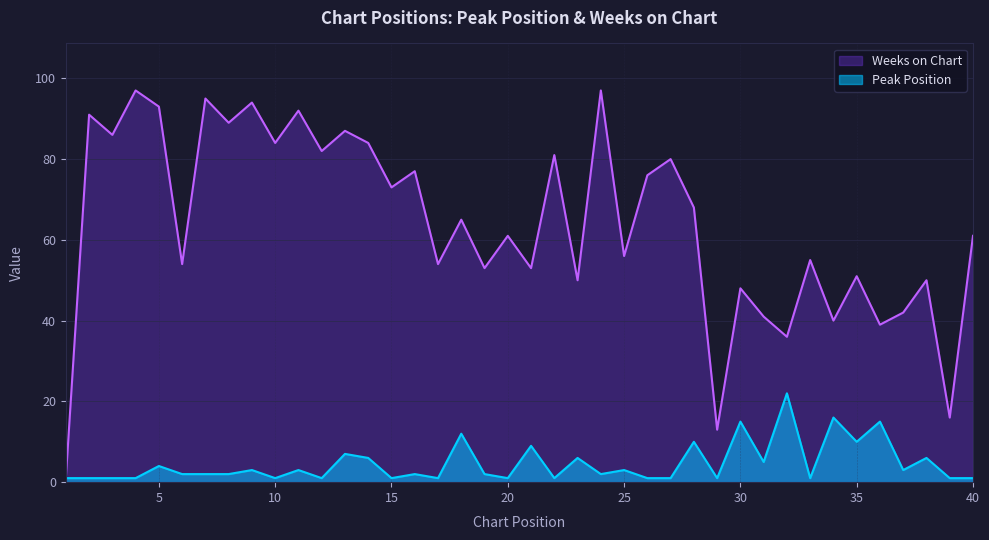

Between 1 and 37, which series saw the biggest shift?

Weeks on Chart